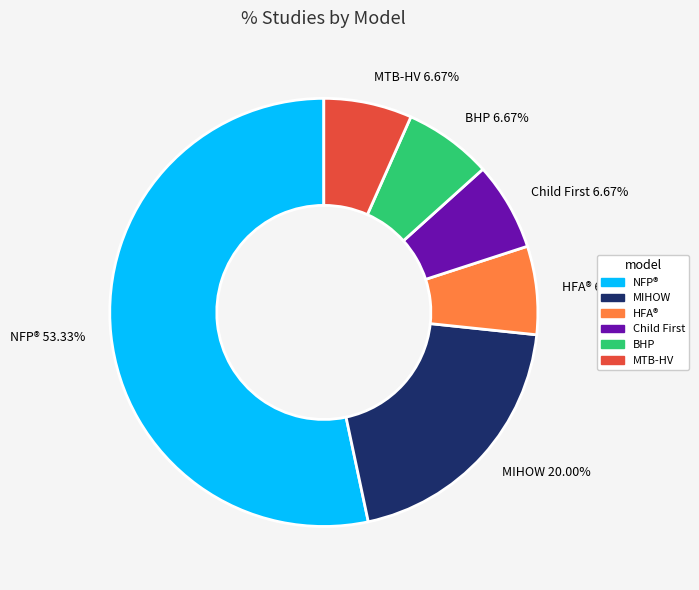

What is the largest slice in the pie chart?

NFP® 53.33%